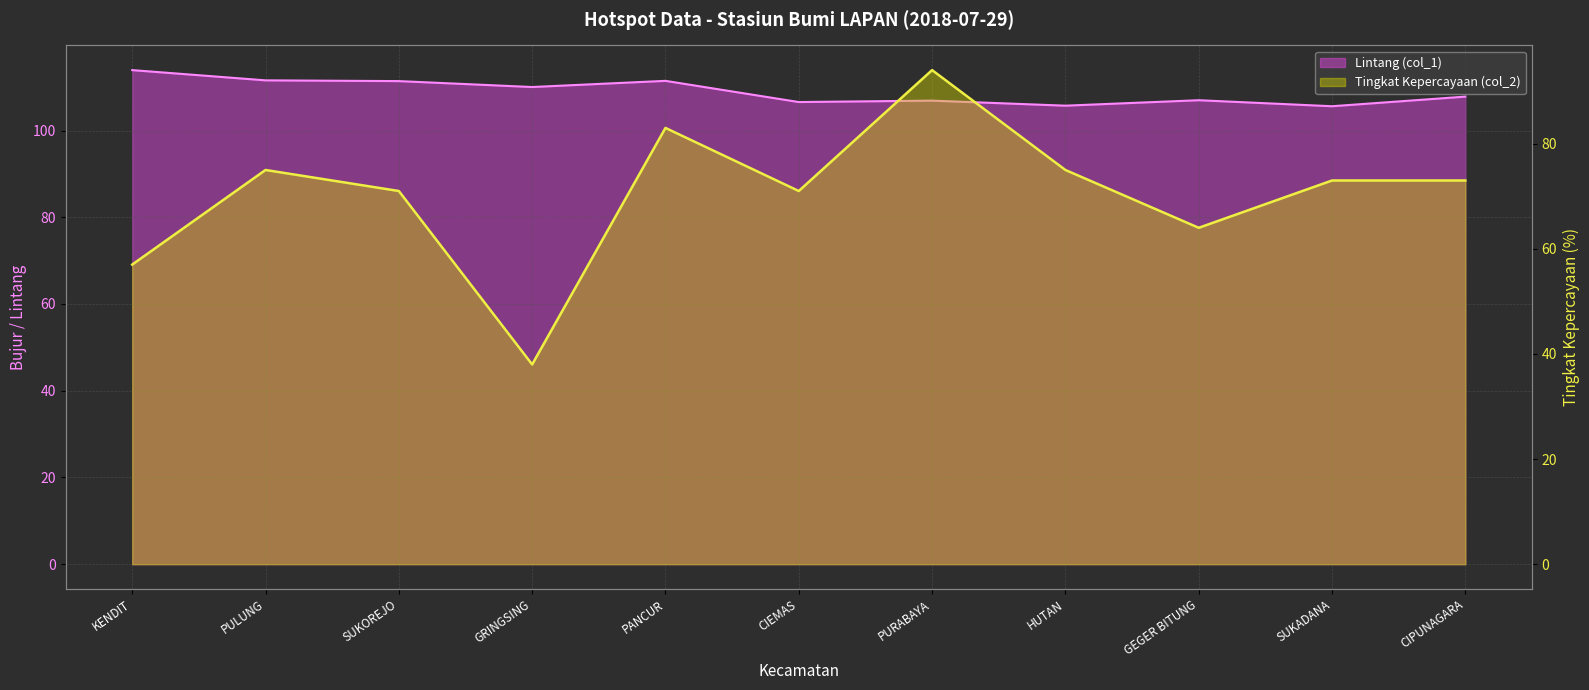

The value of Tingkat Kepercayaan (col_2) at CIPUNAGARA is 73.0. True or false?

True